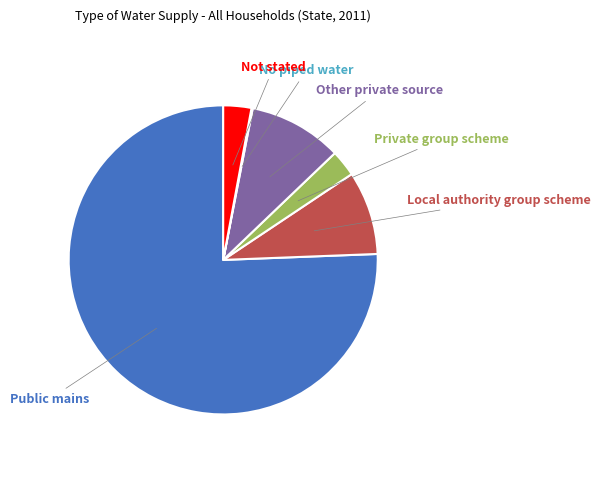

Is there a majority slice in this chart?

Yes